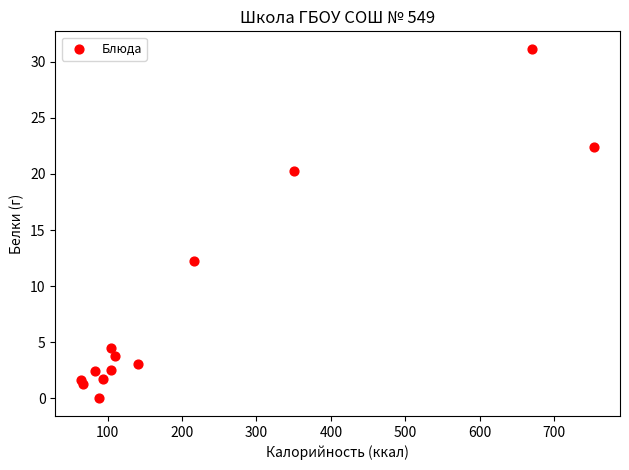

What Y value in the scatter plot is closest to 15?

12.2